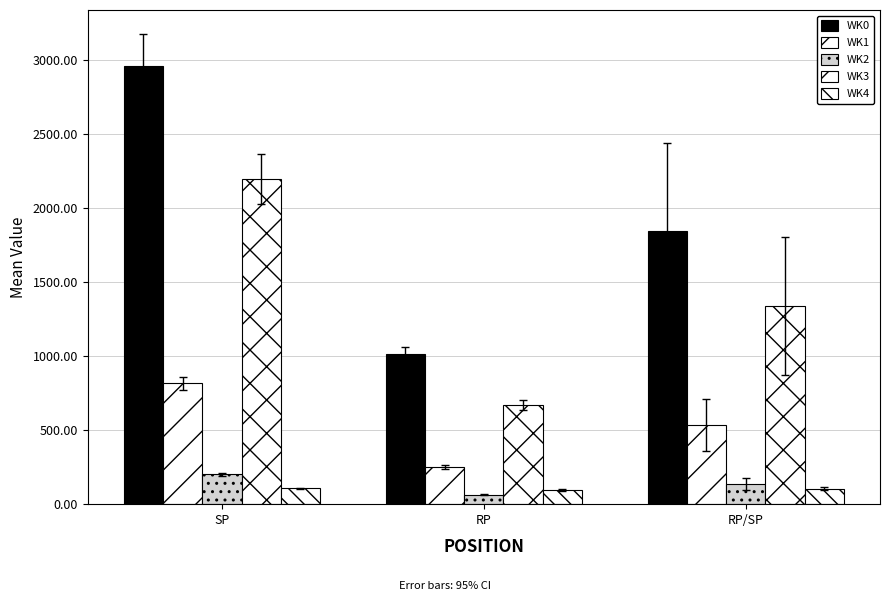

What is the difference between the highest and lowest values at SP?

2850.1